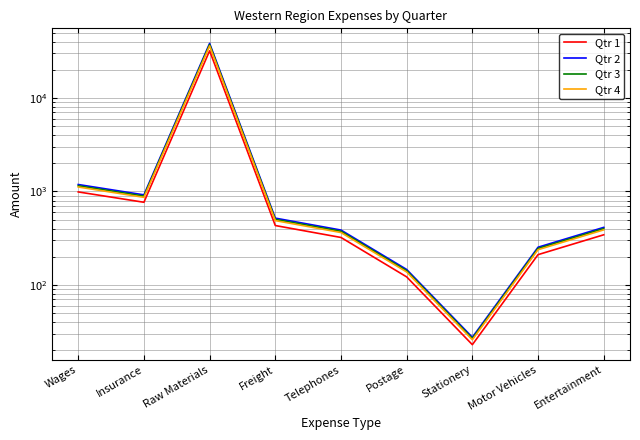

What is the approximate value of Qtr 1 at Entertainment?

344.0